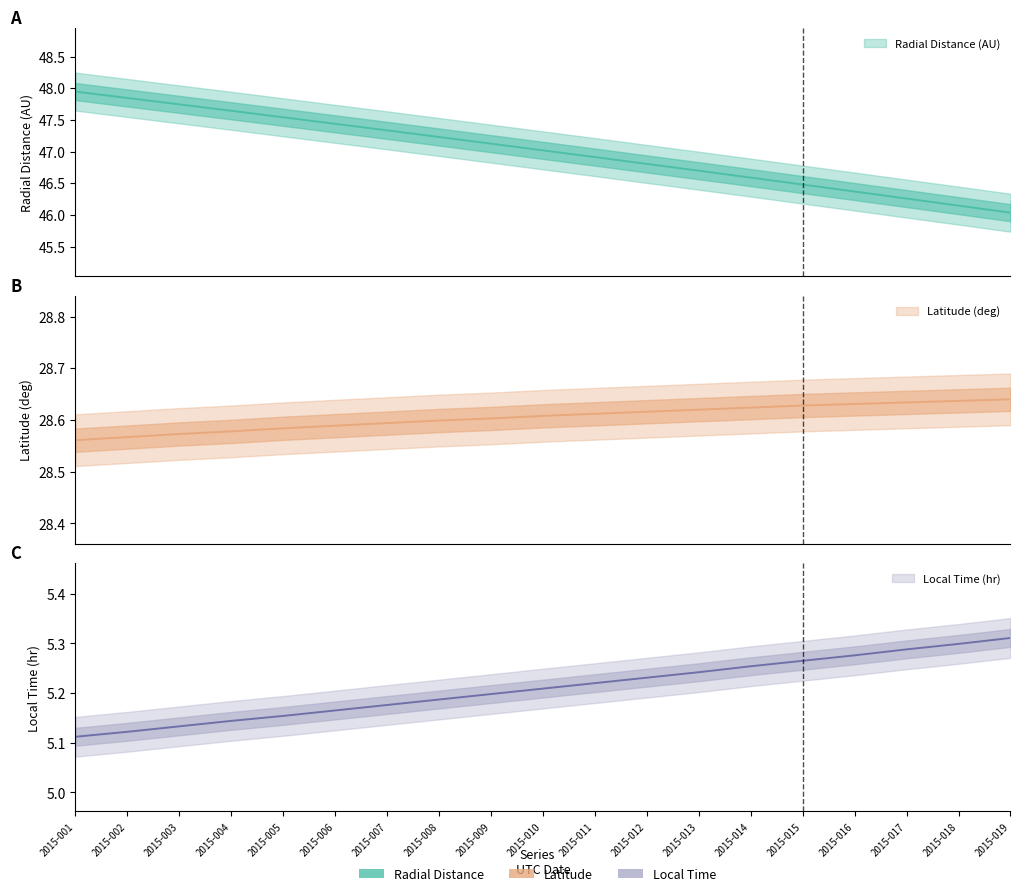

Between 2015-007 and 2015-003, which is larger?

2015-007